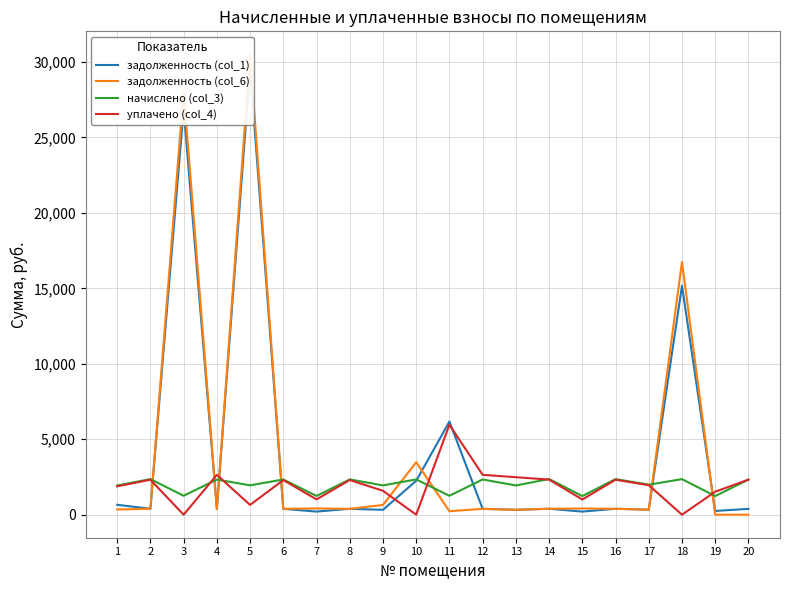

Which series ends up on top after the final intersection of уплачено (col_4) and задолженность (col_1)?

уплачено (col_4)